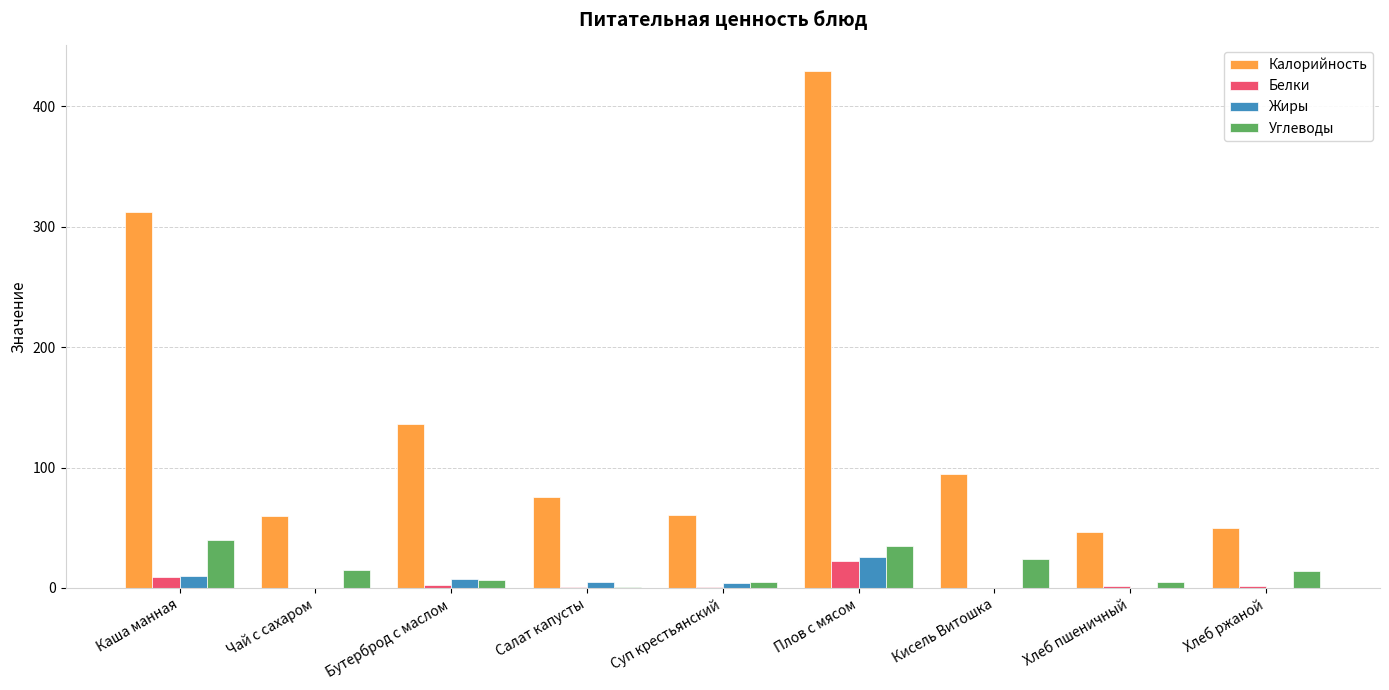

Is it true that Жиры equals 0.0 at Кисель Витошка?

True